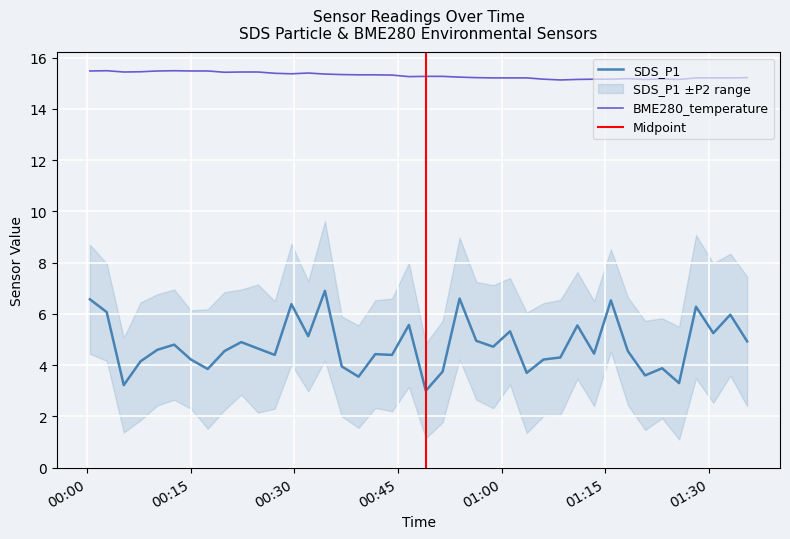

True or false: BME280_temperature and SDS_P1 intersect in this chart.

False